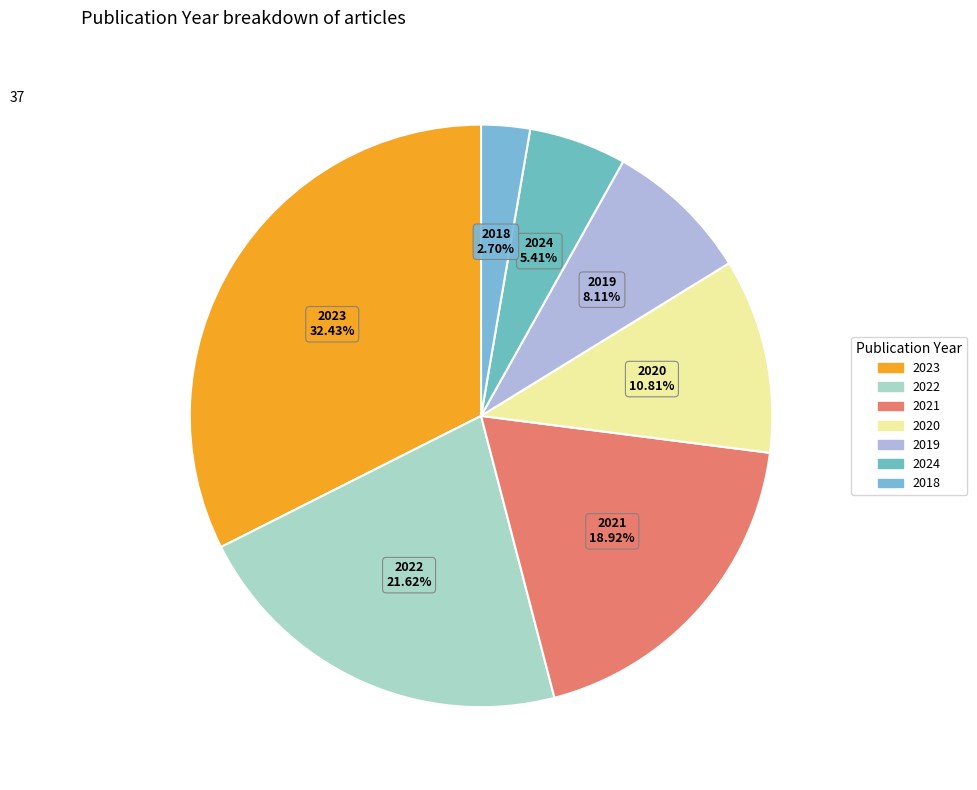

Approximately how many times larger is the value at 2022 compared to 2020?

2.0